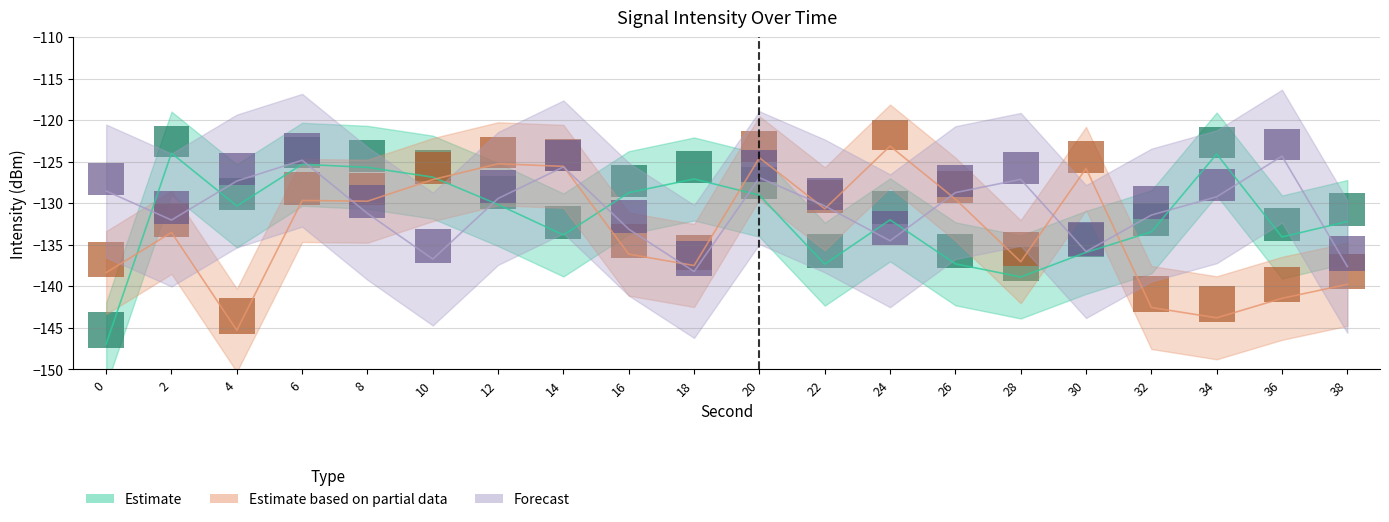

Reading left to right, extract all data points from this chart.

Estimate: -146.9	-123.9	-130.3	-125.3	-125.7	-126.8	-130.1	-133.8	-128.7	-127.1	-129.0	-137.3	-132.0	-137.3	-138.9	-135.9	-133.4	-124.0	-134.0	-132.2
Estimate based on partial data: -138.3	-133.5	-145.3	-129.6	-129.7	-127.1	-125.2	-125.5	-136.1	-137.5	-124.5	-130.6	-123.1	-129.5	-137.0	-125.8	-142.5	-143.8	-141.4	-139.7
Forecast: -128.5	-132.0	-127.3	-124.8	-131.2	-136.7	-129.4	-125.6	-133.1	-138.2	-126.9	-130.3	-134.5	-128.7	-127.1	-135.8	-131.4	-129.2	-124.3	-137.6